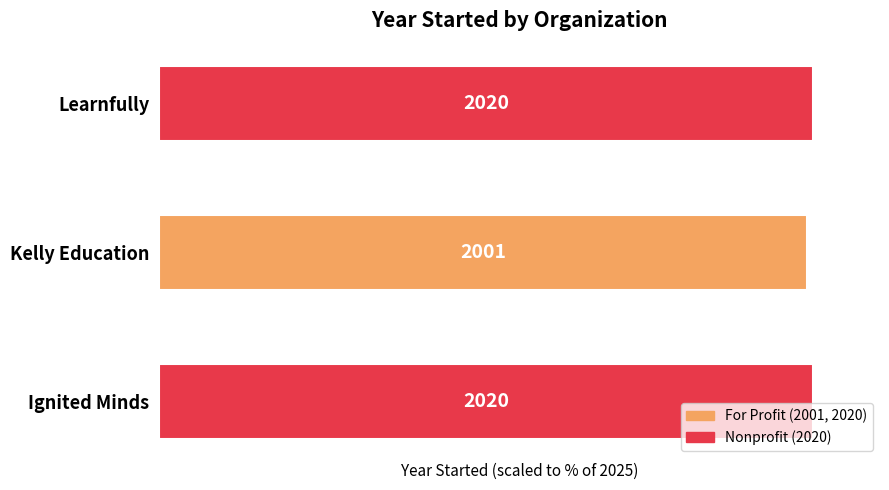

What is the difference between the second highest and minimum values?

0.9